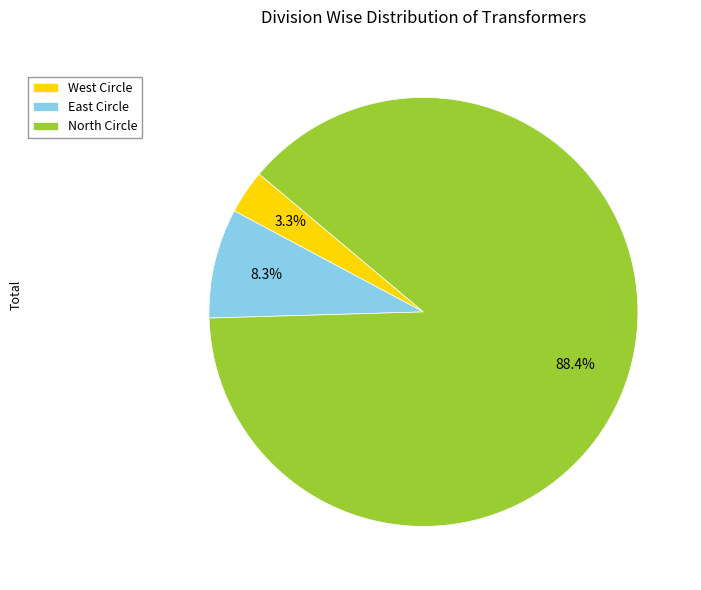

Combined, what portion of the pie is North Circle and East Circle?

96.7%